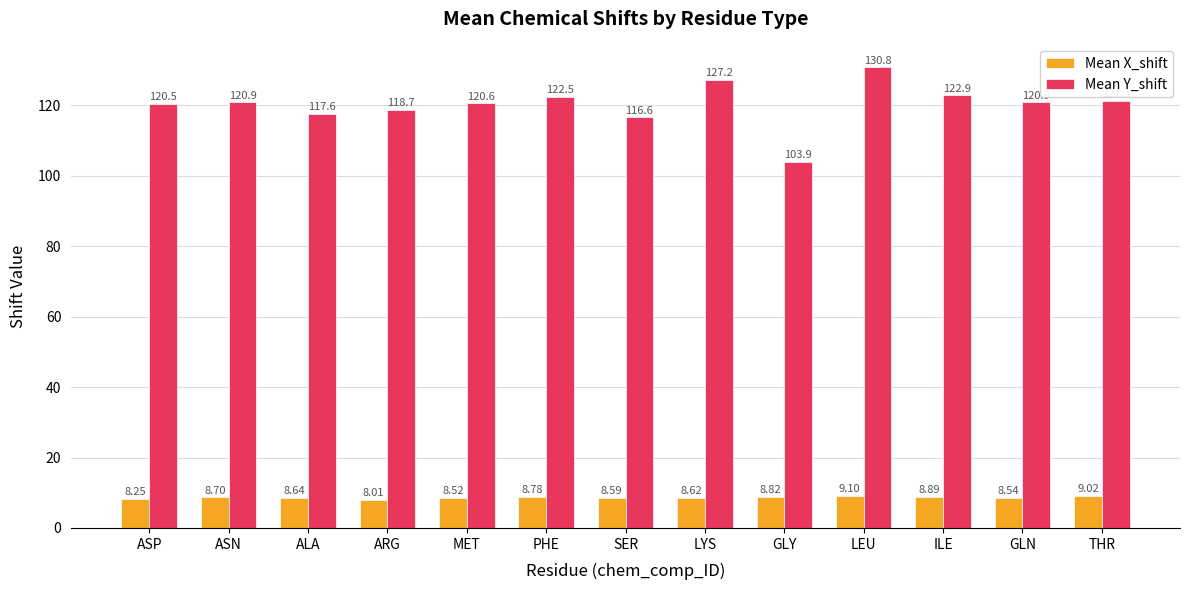

What is the label of the 3rd bar from the right?

ILE